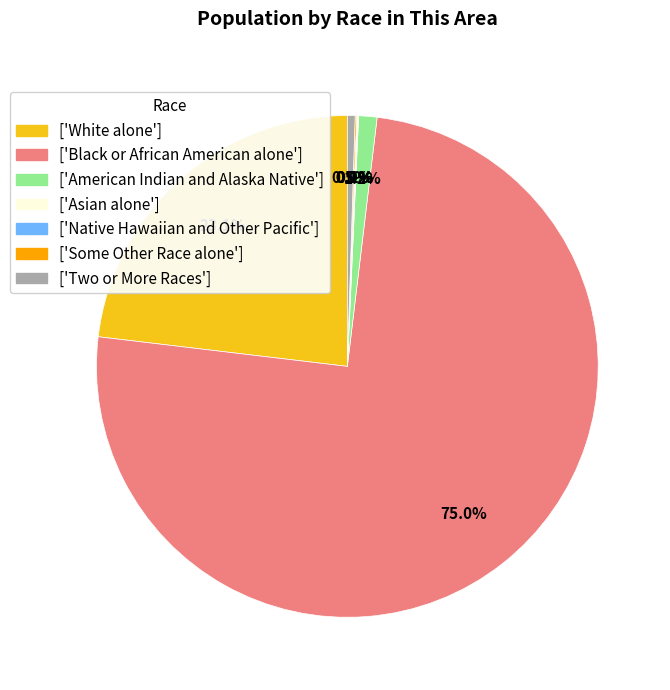

Which category has the biggest portion of the pie?

Black or African American alone